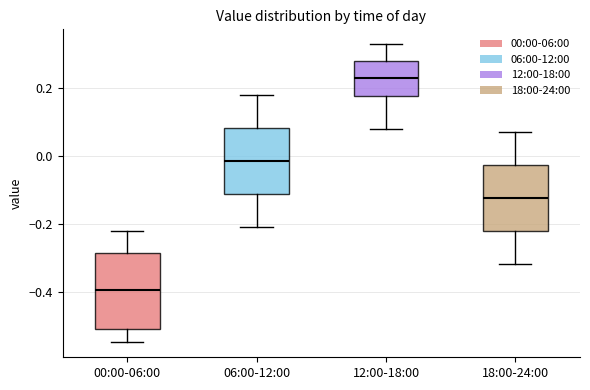

Which box has the lowest median line?

00:00-06:00